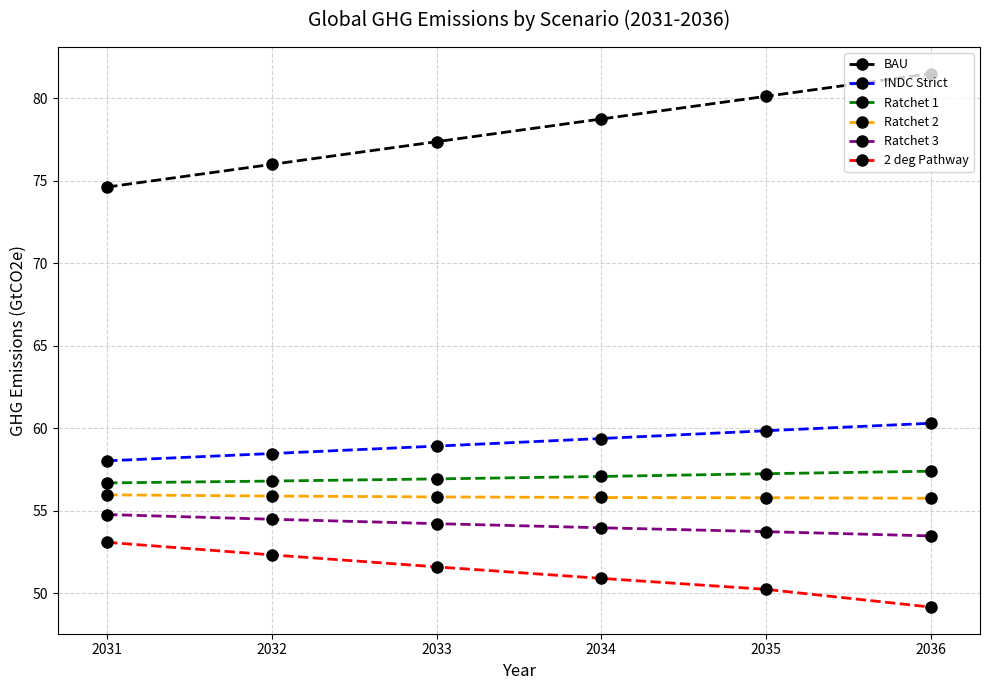

True or false: BAU and Ratchet 1 cross at least once.

False